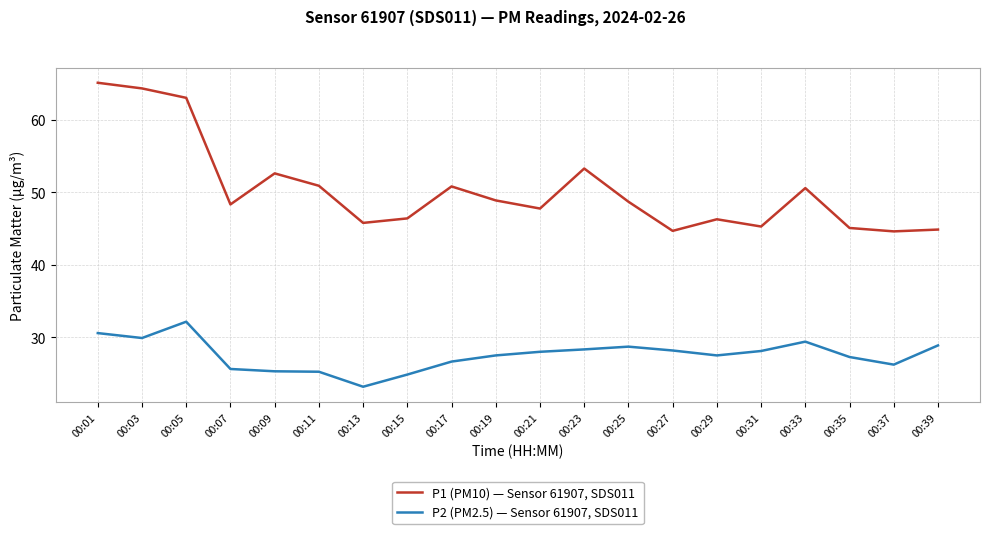

What is the sum of the P1 (PM10) — Sensor 61907, SDS011 values at 00:39 and 00:15?

91.3